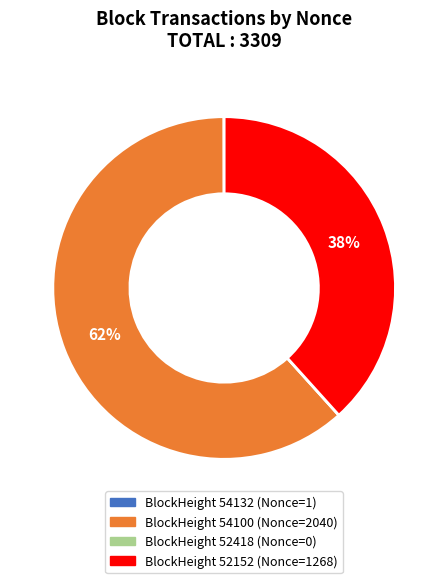

What is the majority slice?

BlockHeight 54100 (Nonce=2040)